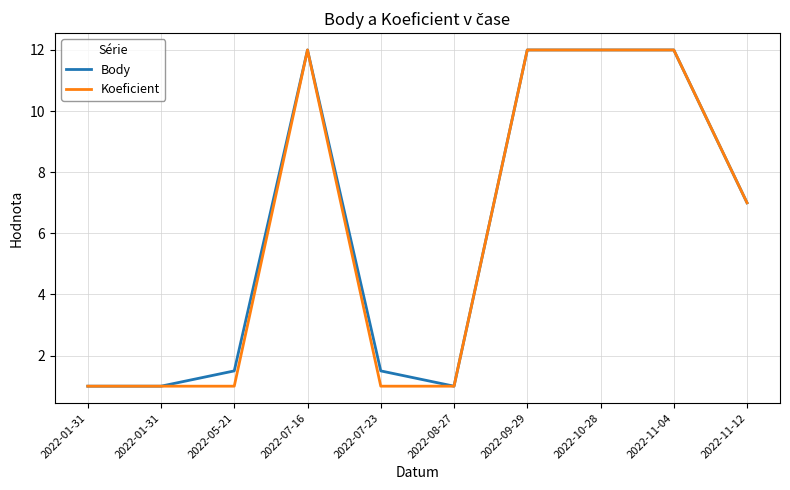

What is the value of the Koeficient point at the 6th from the left?

1.0